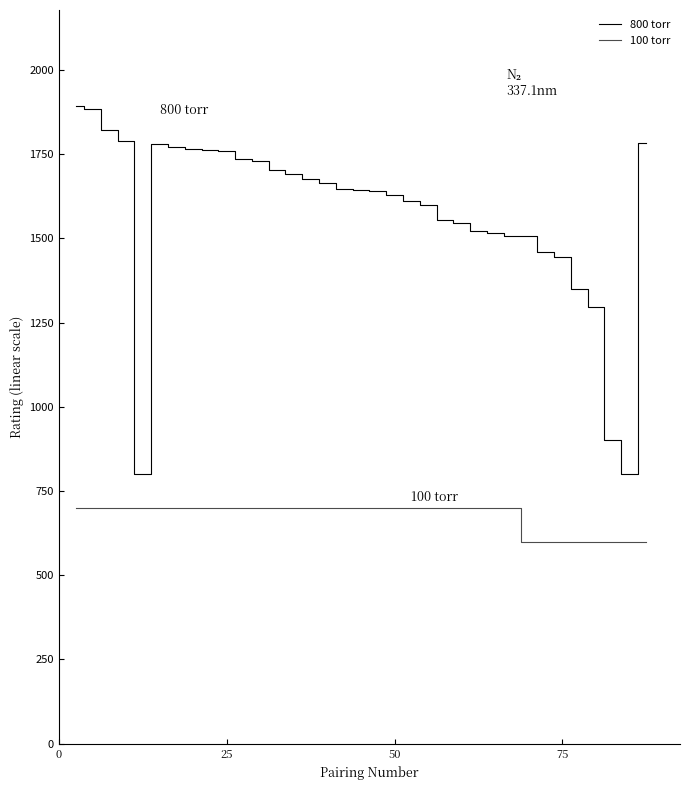

How many lines are shown in the chart?

2